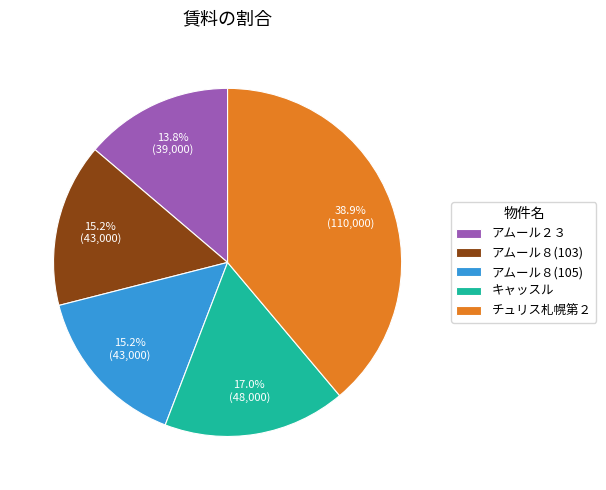

Between チュリス札幌第２ and キャッスル, which is larger?

チュリス札幌第２